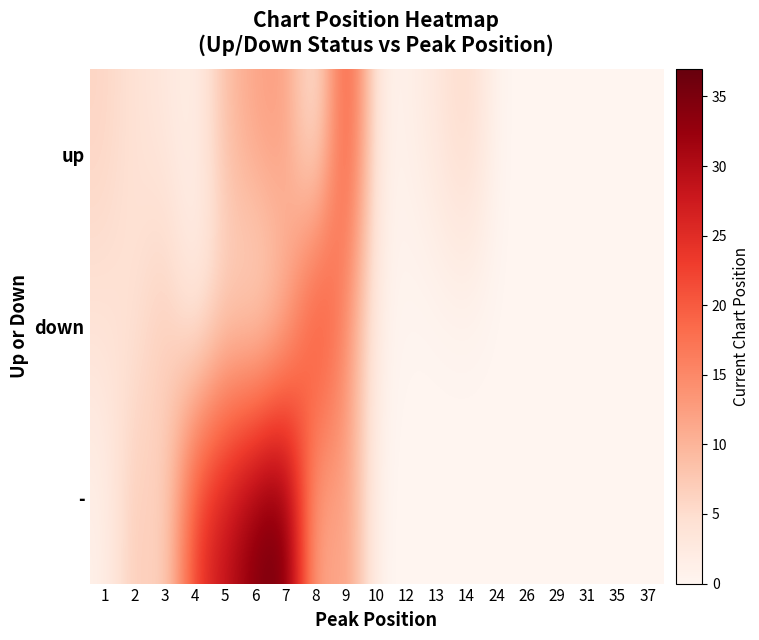

At how many categories does at least one series exceed 2?

11